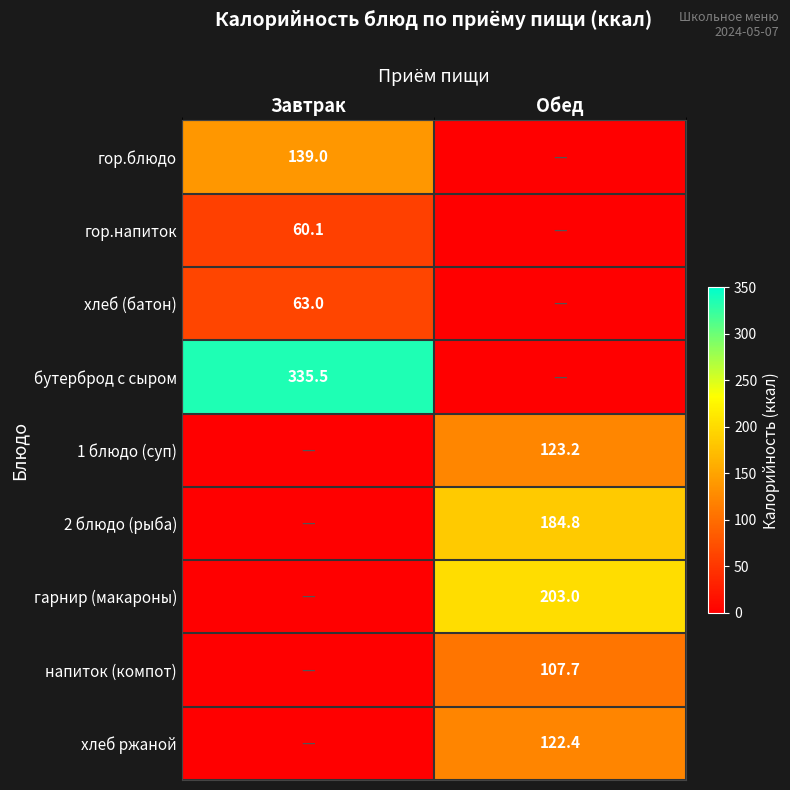

What is the spread (max minus min) of values at Завтрак?

335.5